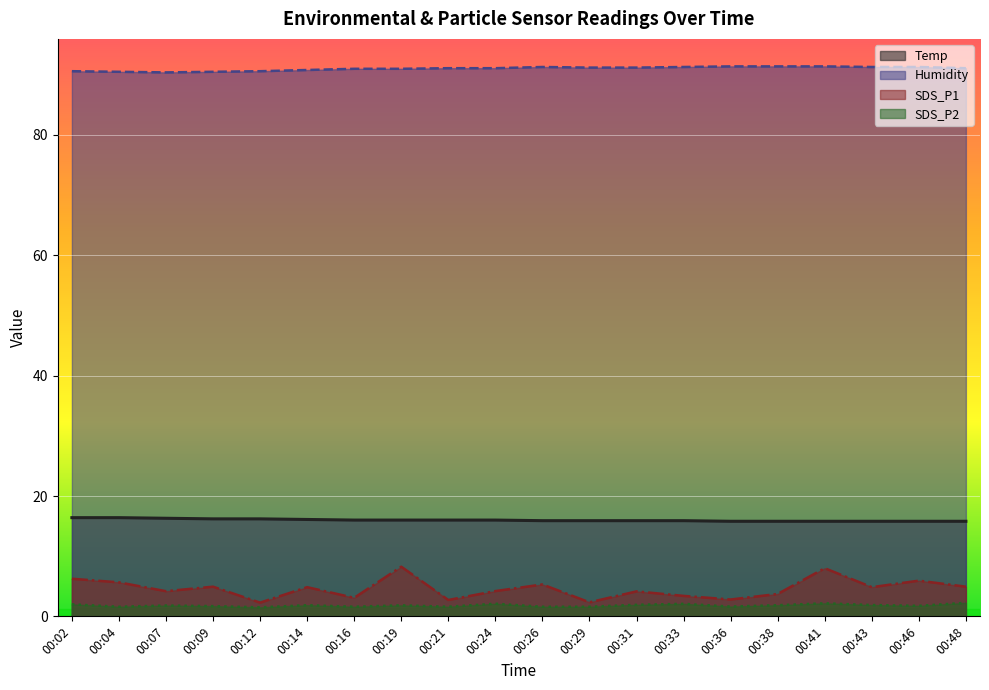

What value does the SDS_P2 series have at 00:43?

1.9